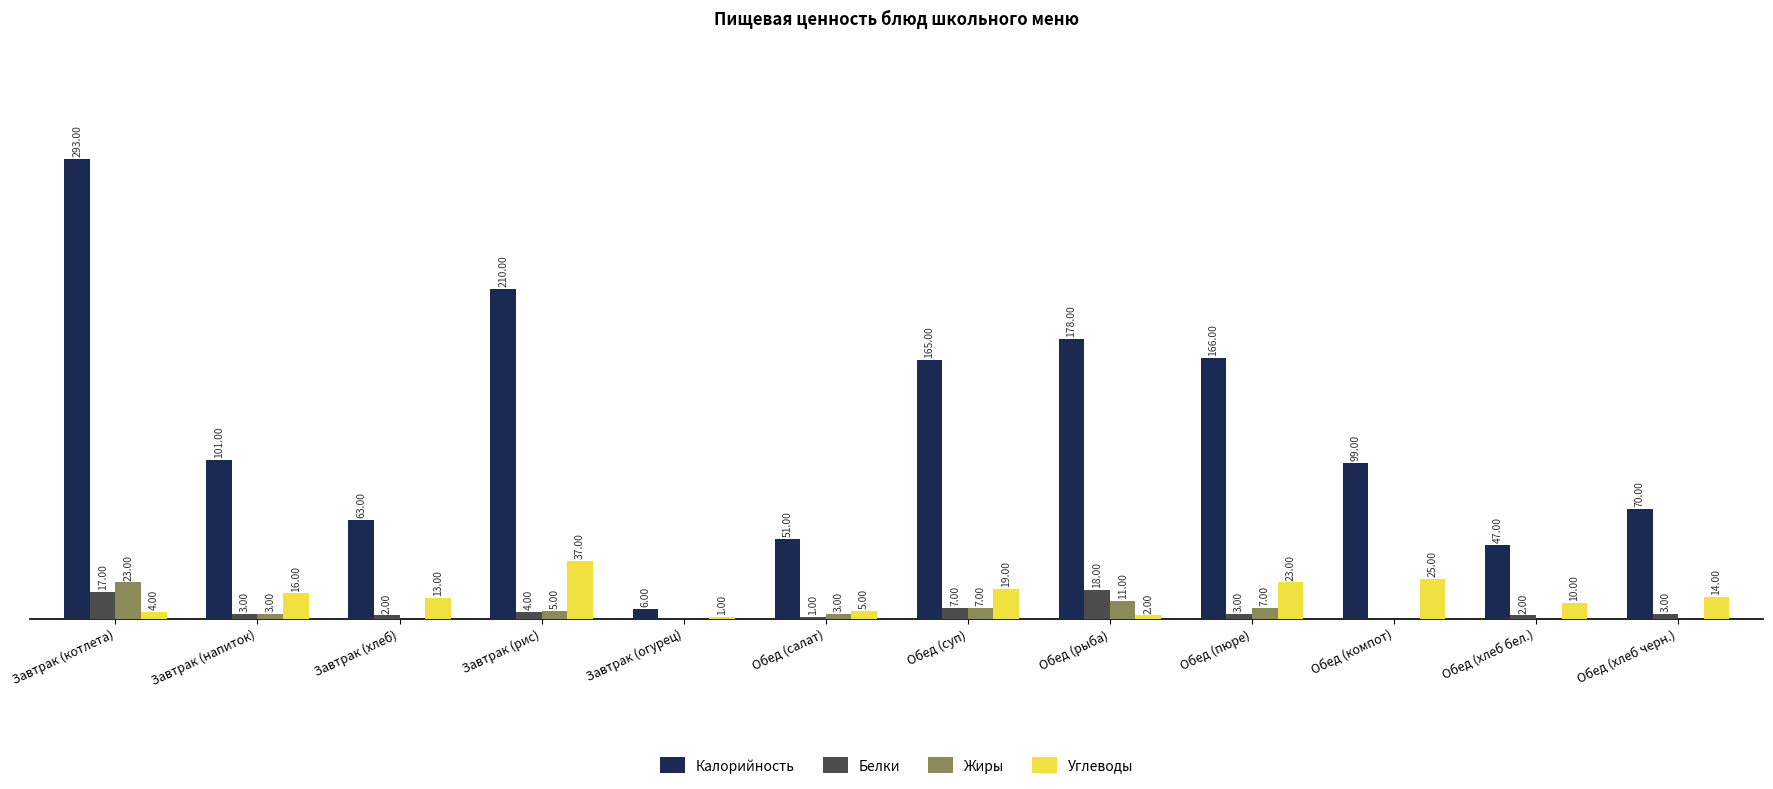

Is the value of Жиры at Обед (салат) greater than the value of Калорийность at Завтрак (напиток)?

No